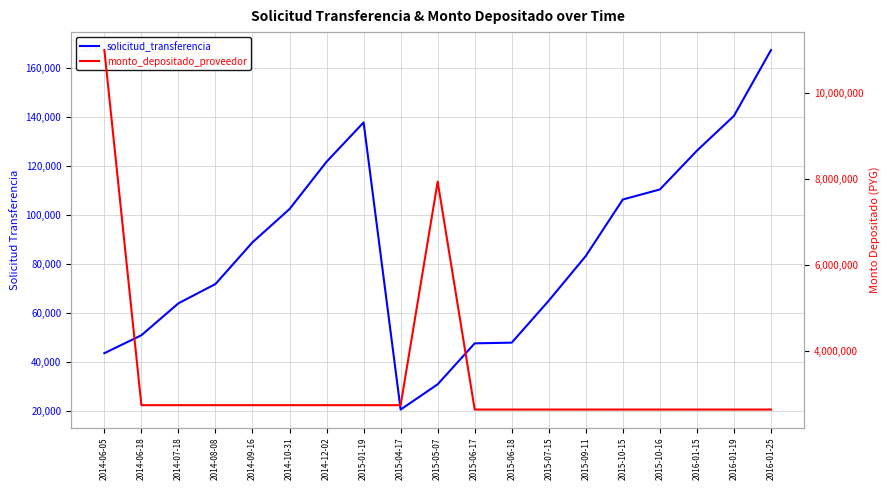

What is the total value across all series at 2015-07-15?

2713085